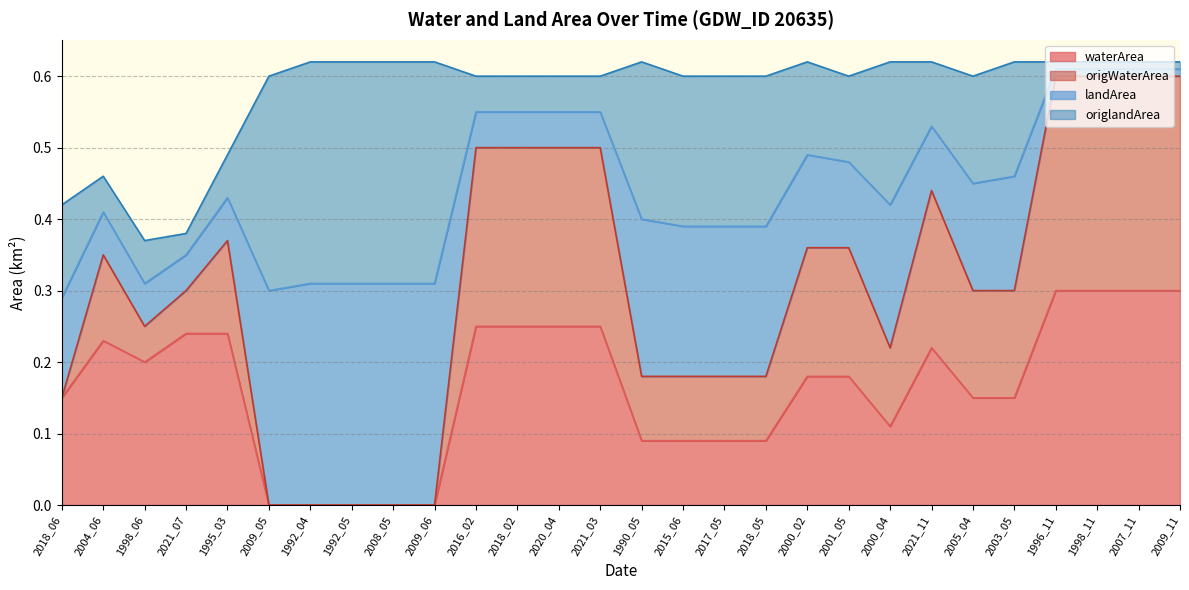

In waterArea, how many points are higher than both neighbors (excluding endpoints)?

2